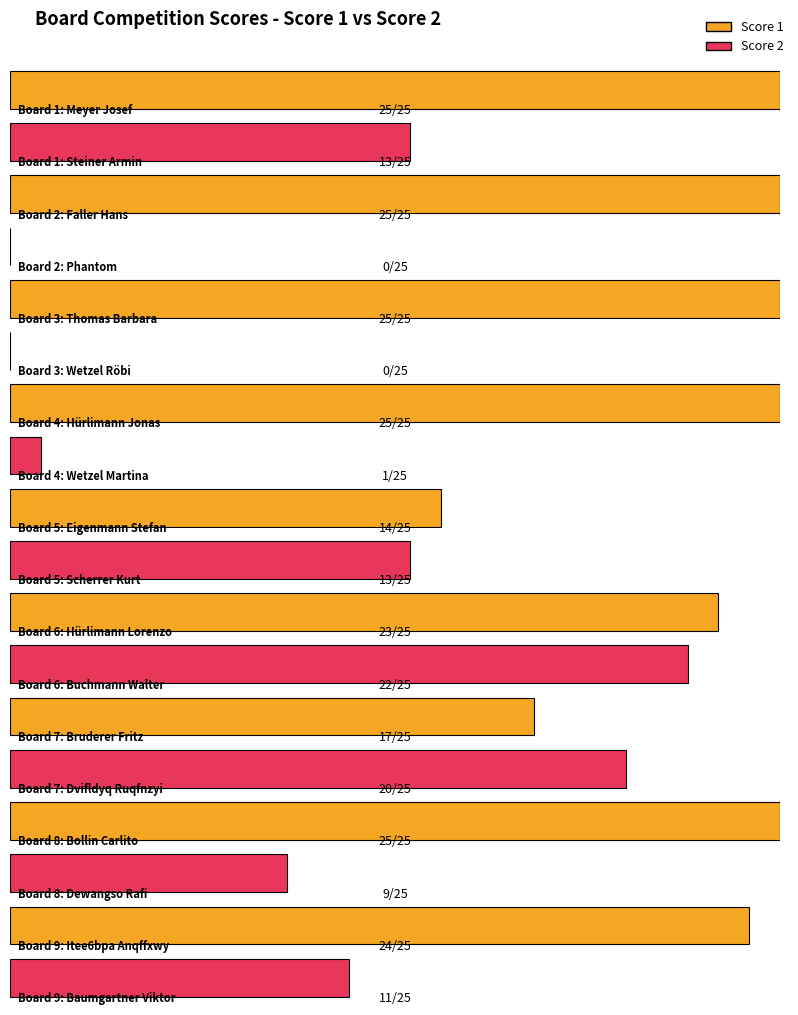

Reading left to right, transcribe all the data shown in this chart.

Score 1: 25	25	25	25	14	23	17	25	24
Score 2: 13	0	0	1	13	22	20	9	11